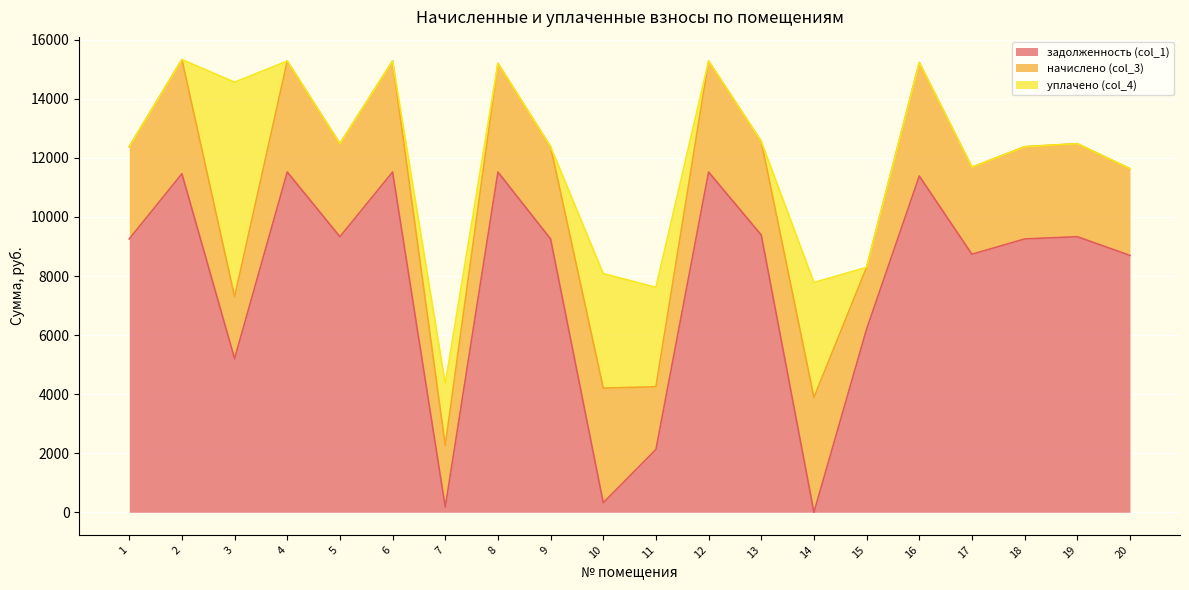

At how many categories does at least one series exceed 7086?

15